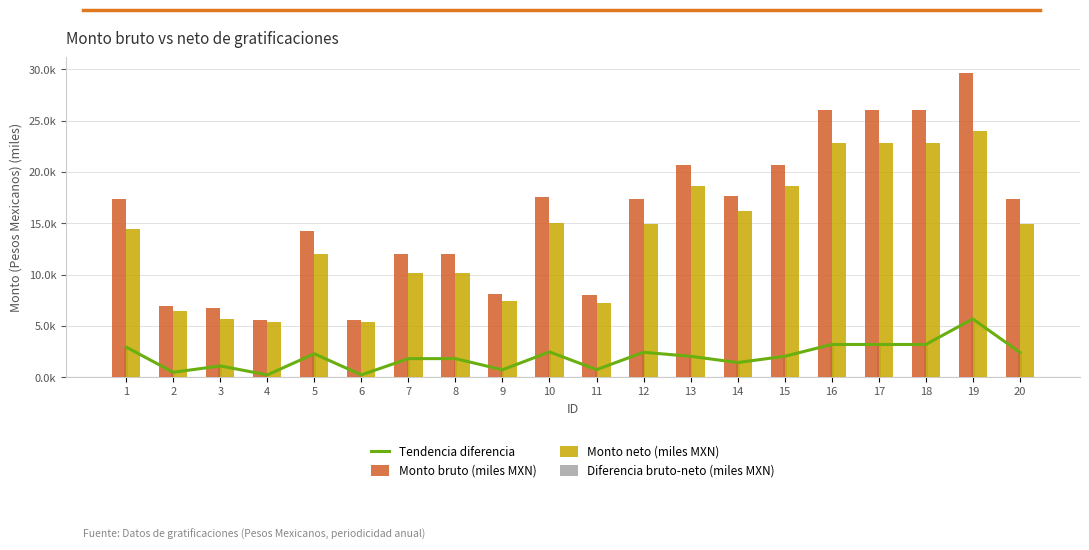

At how many categories does at least one series exceed 7?

16